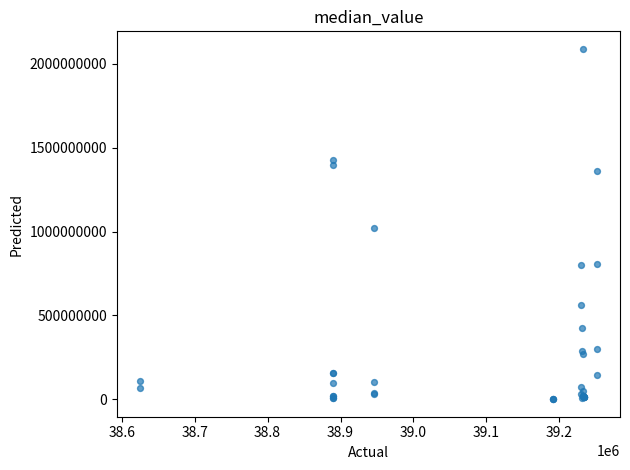

What Y value in the scatter plot is closest to 1045173875?

1020000000